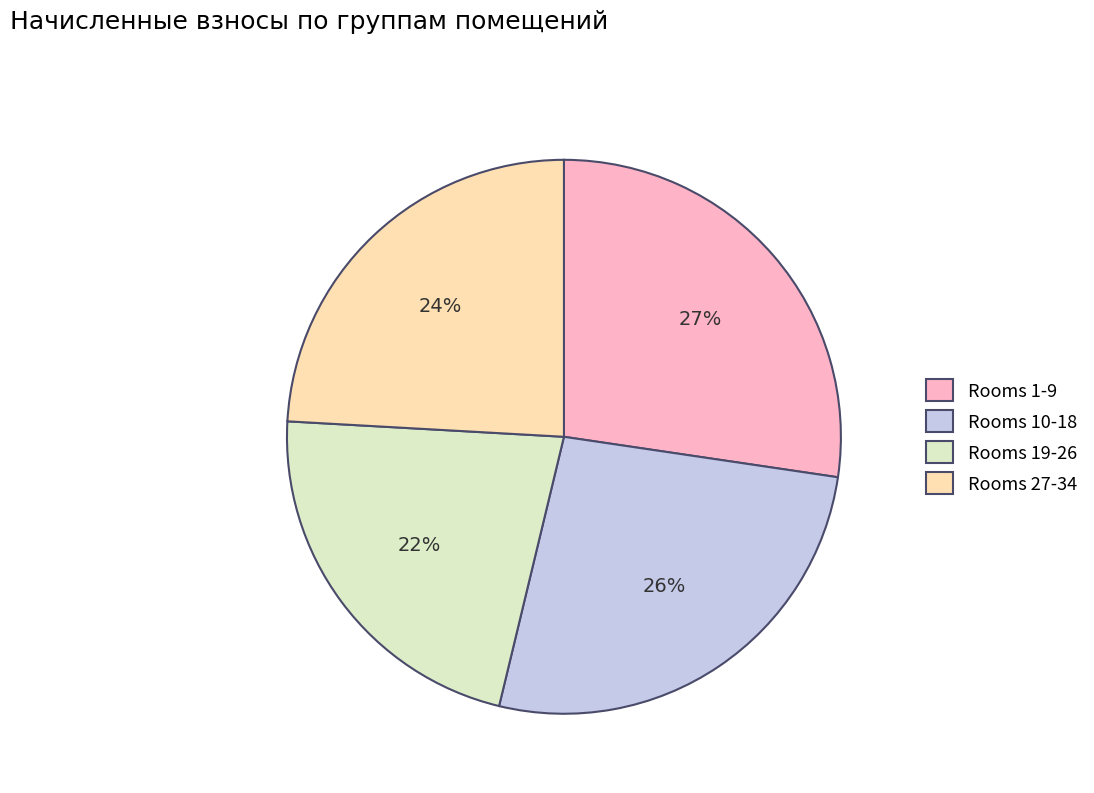

Does any single category account for the majority?

No